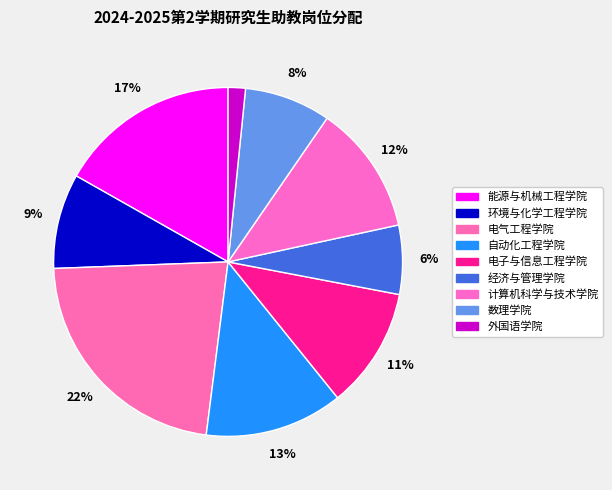

What percentage is the 自动化工程学院 slice, to the nearest percent?

13%